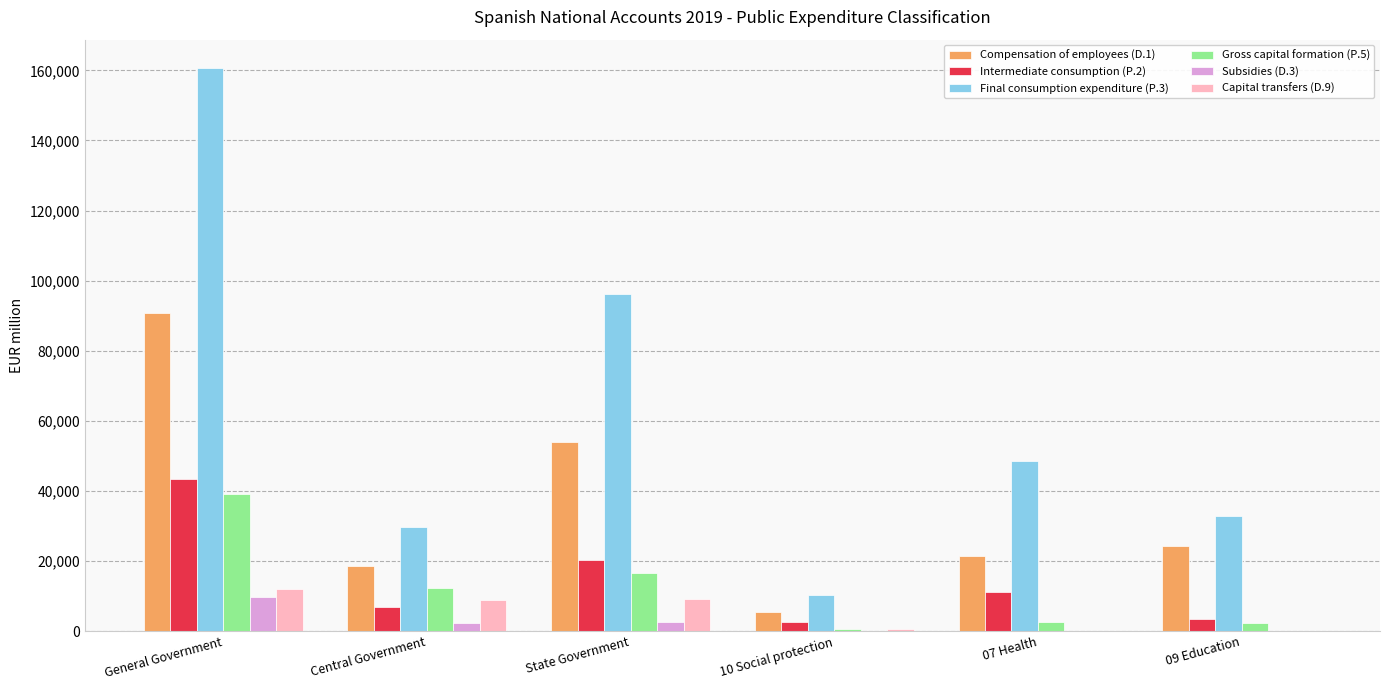

Are the bars grouped side by side (vs. stacked)?

Yes